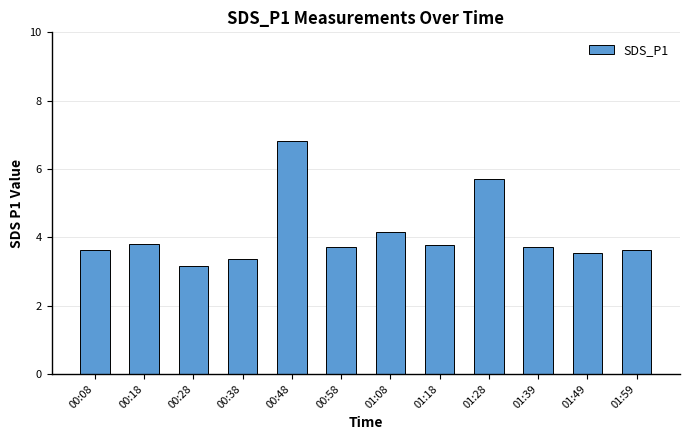

What is the value of the 1st bar from the left?

3.6